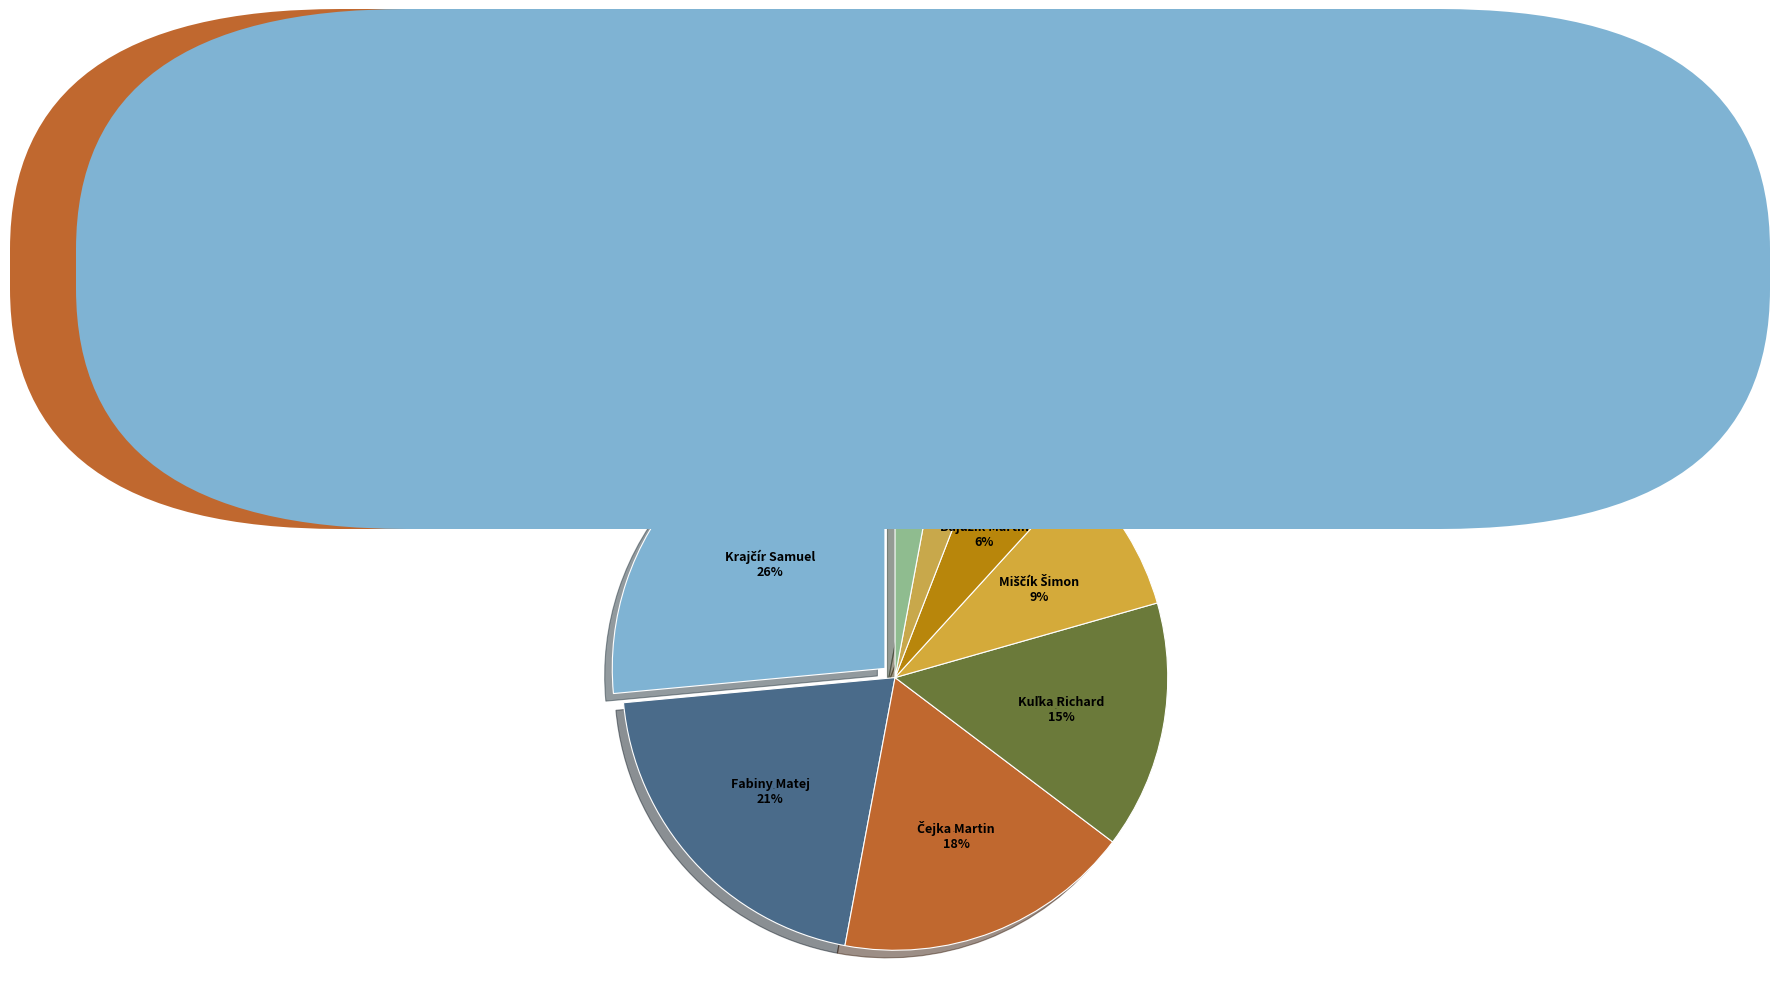

The Fabiny Matej slice represents 21% of the pie. True or false?

True